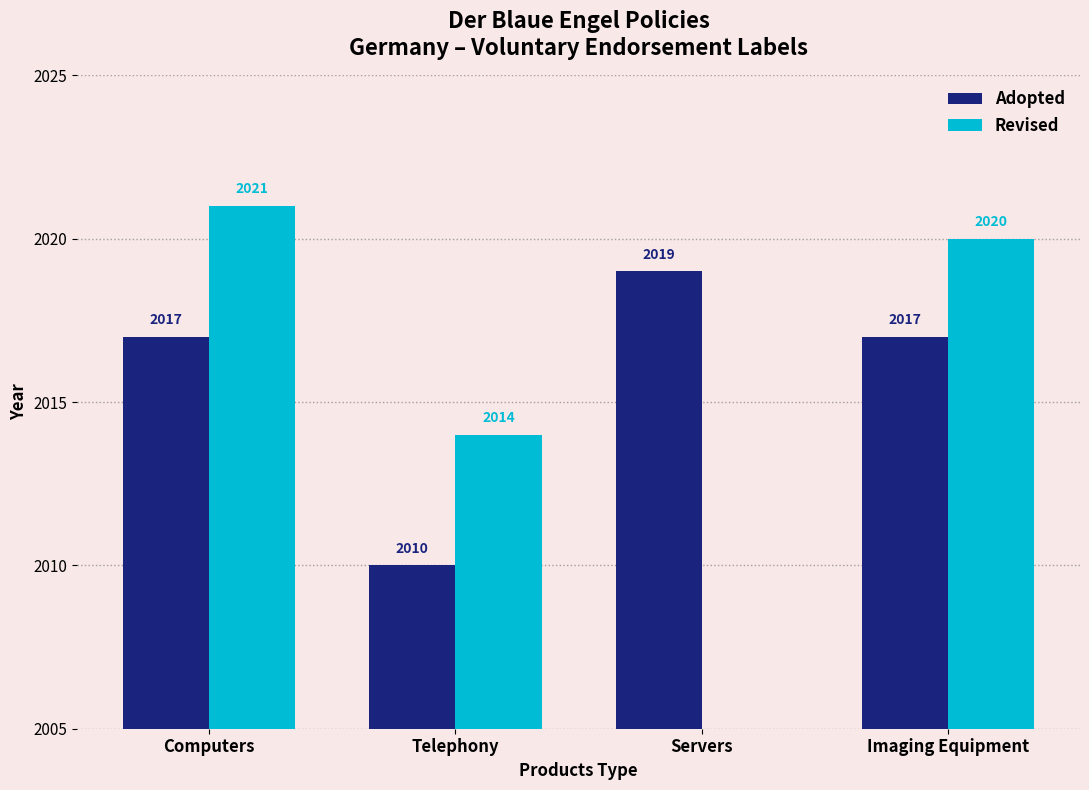

Which category has the lowest value across all series?

Telephony